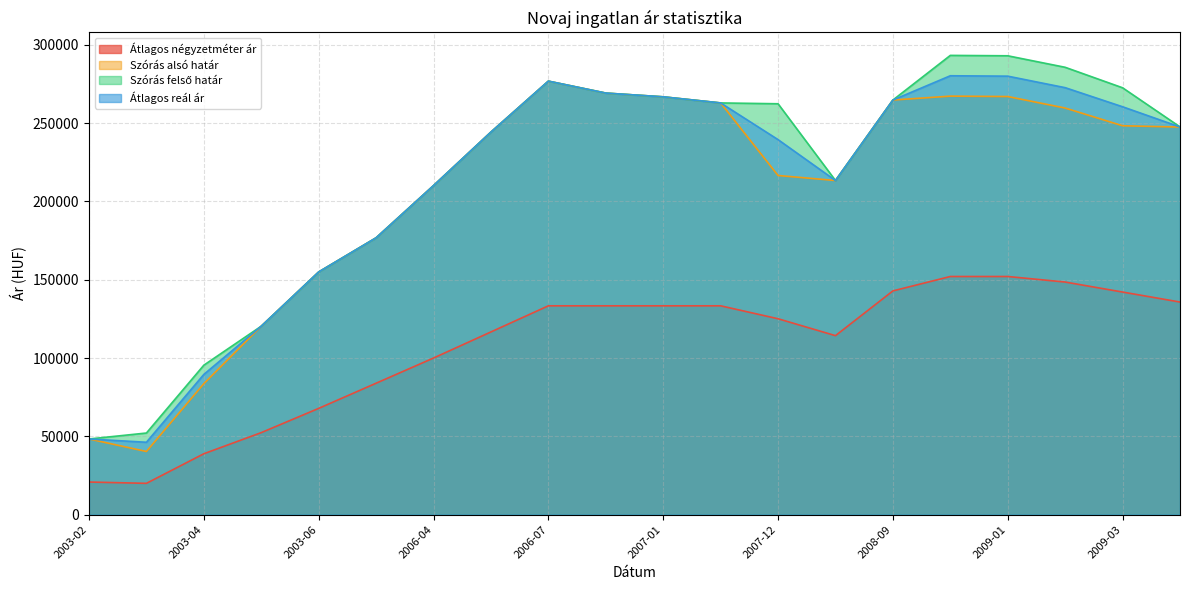

Is the value of Szórás felső határ at 2006-03 greater than the value of Átlagos négyzetméter ár at 2006-05?

Yes